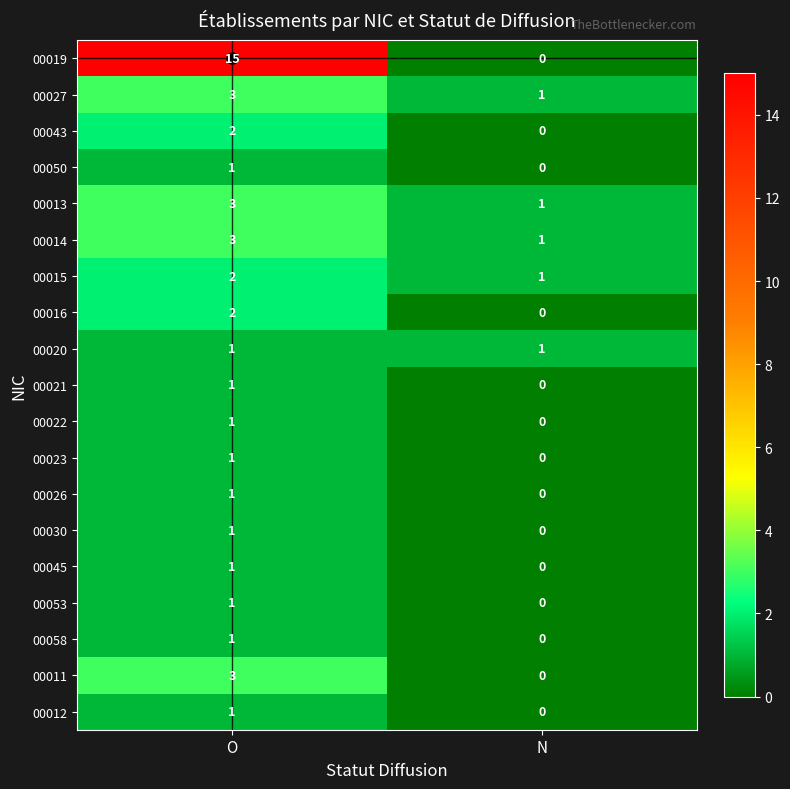

Between O and N, which series saw the biggest shift?

00019